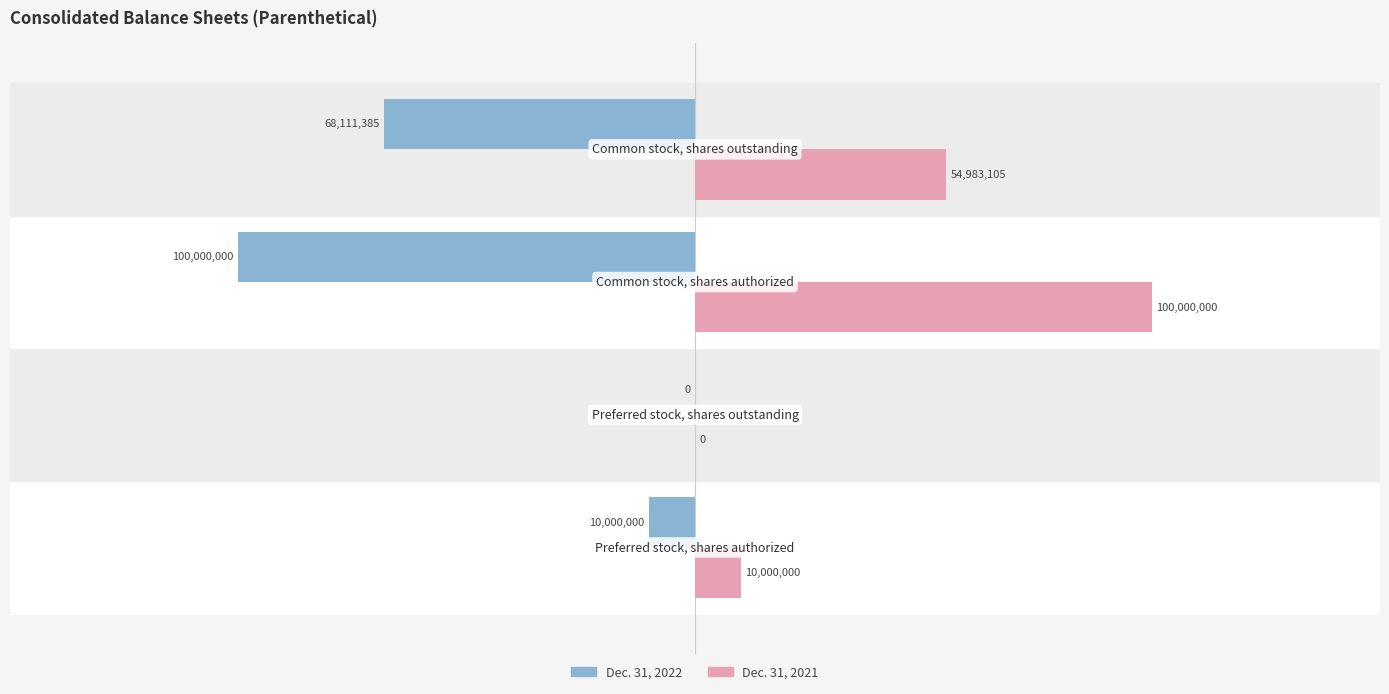

Which series has the largest total across all categories?

Dec. 31, 2021